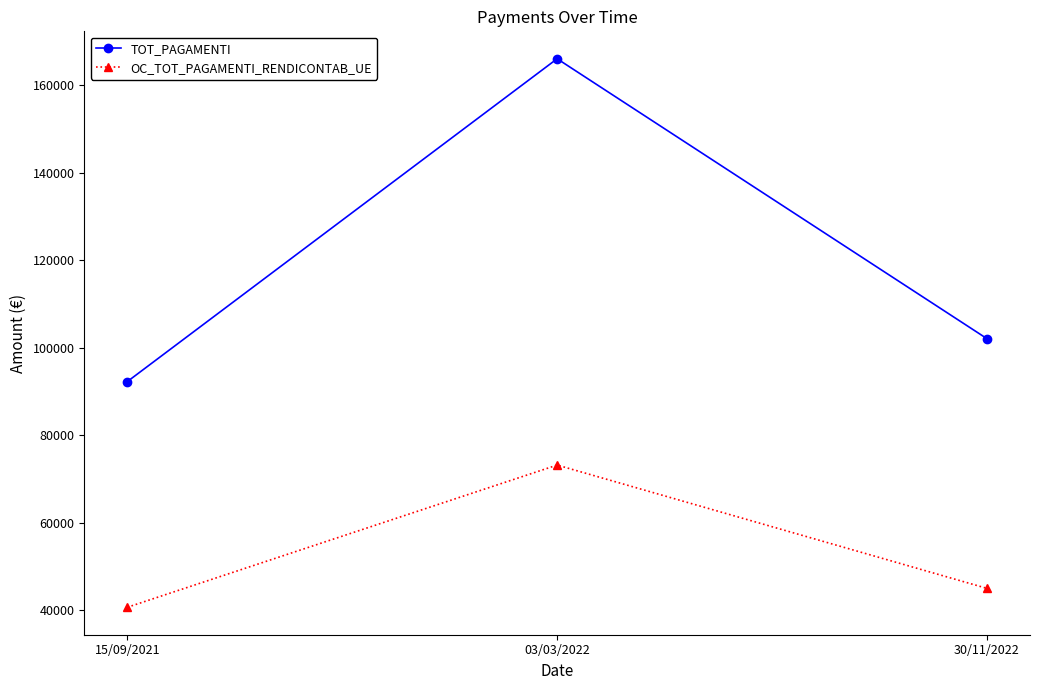

What is the difference between the TOT_PAGAMENTI values at 30/11/2022 and 03/03/2022?

63996.1